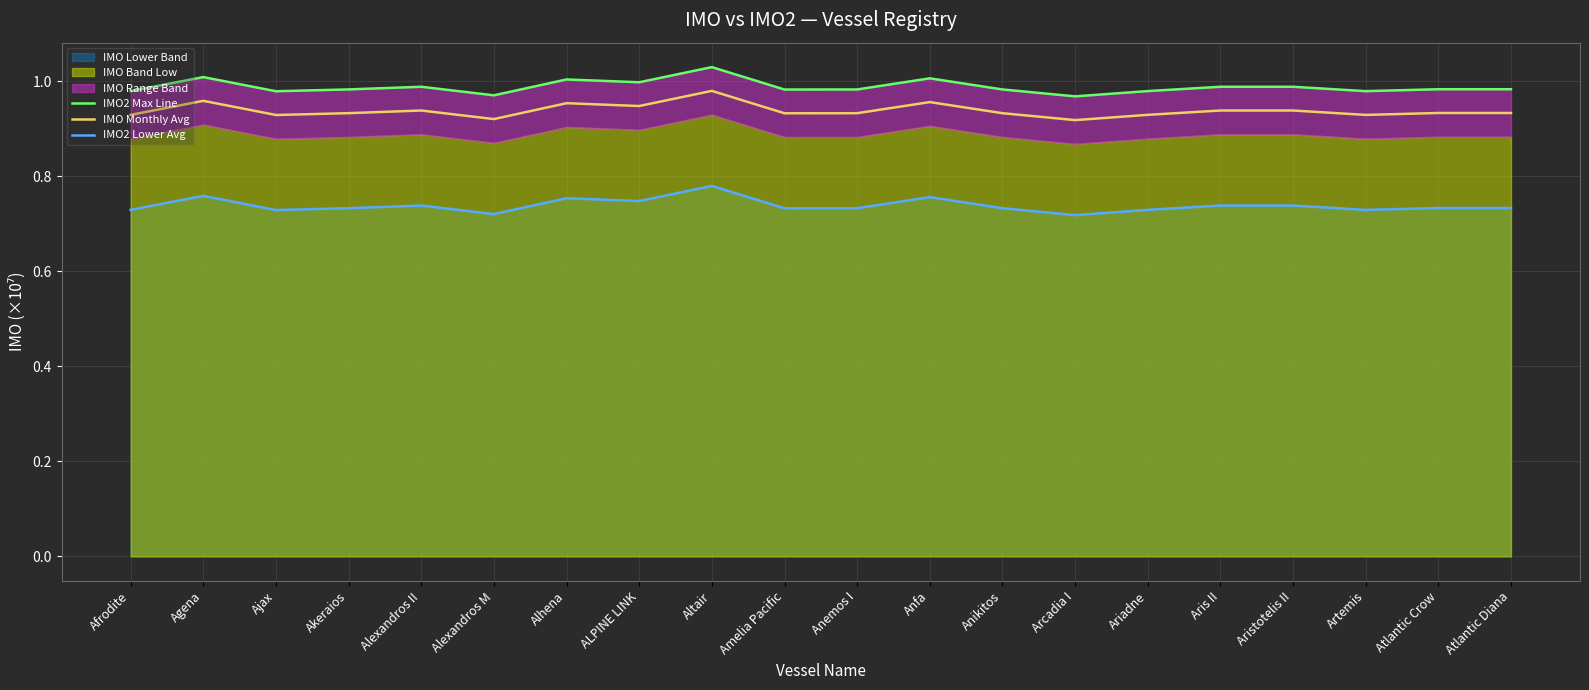

True or false: IMO2 Lower Avg and IMO Monthly Avg intersect in this chart.

False